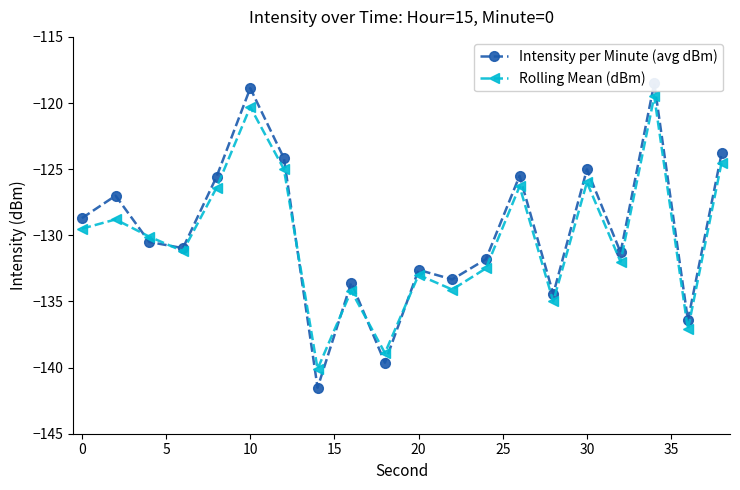

What is the lowest value of the Rolling Mean (dBm) series?

-140.1